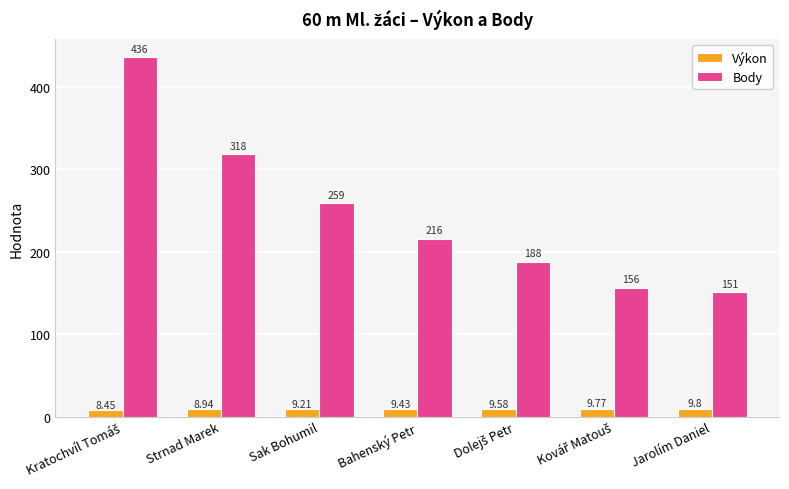

The value of Výkon at Sak Bohumil is 9.2. True or false?

True